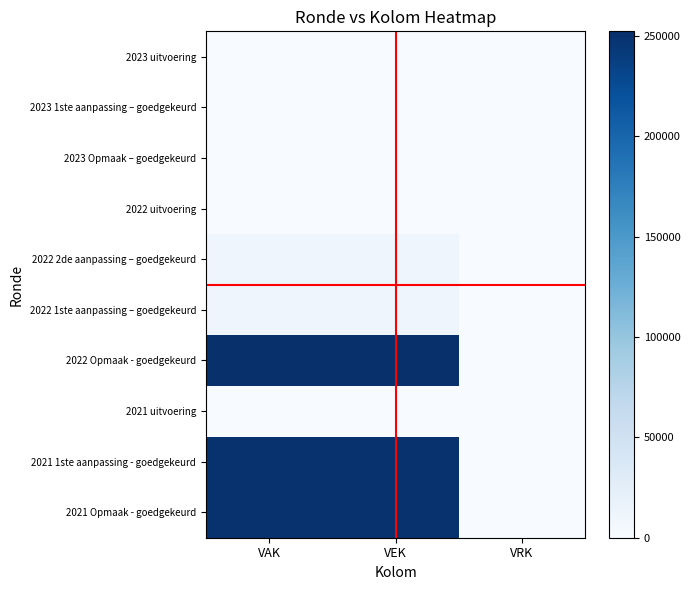

Rank the series at VAK from highest to lowest value.

2022 Opmaak - goedgekeurd, 2021 1ste aanpassing - goedgekeurd, 2021 Opmaak - goedgekeurd, 2022 2de aanpassing – goedgekeurd, 2022 1ste aanpassing – goedgekeurd, 2023 uitvoering, 2023 1ste aanpassing – goedgekeurd, 2023 Opmaak – goedgekeurd, 2022 uitvoering, 2021 uitvoering